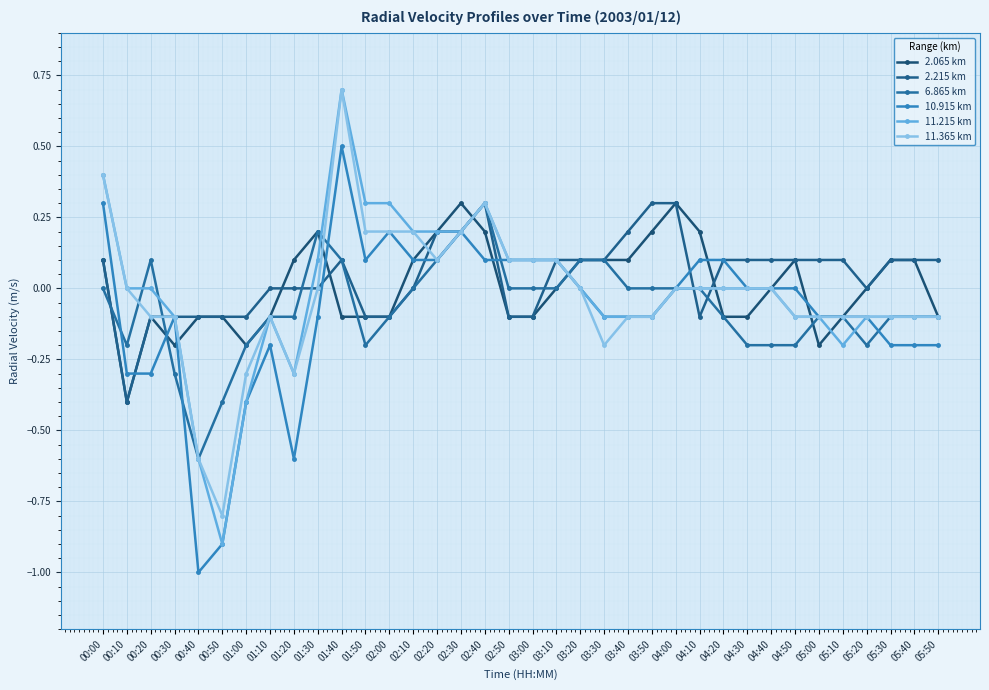

Which category has the lowest value across all series?

00:40